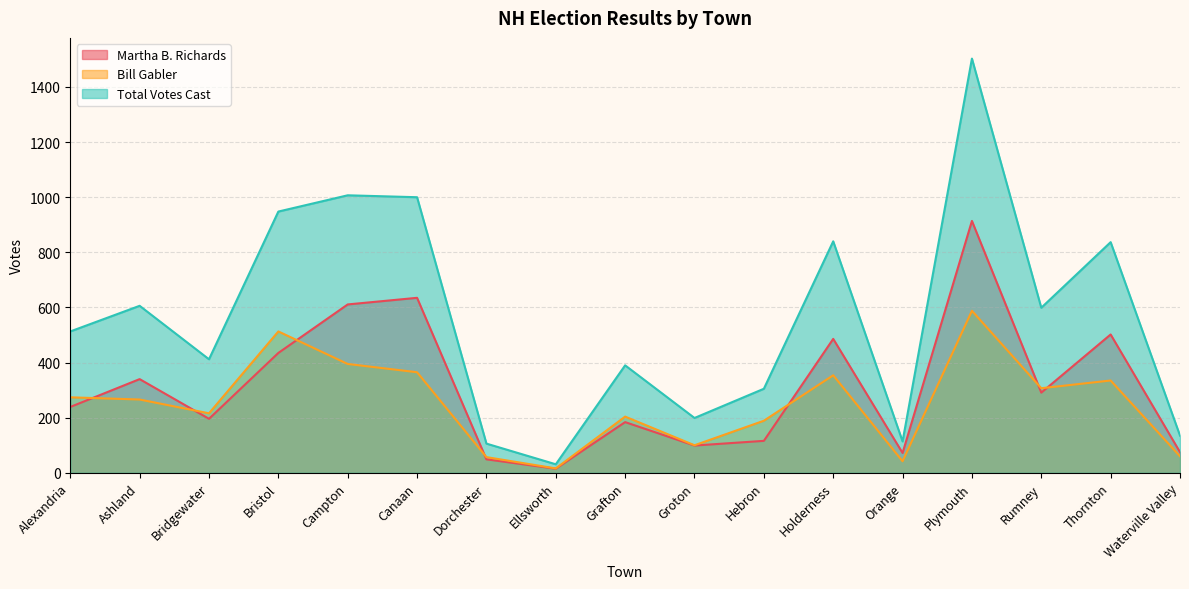

Which series has the largest total across all categories?

Total Votes Cast